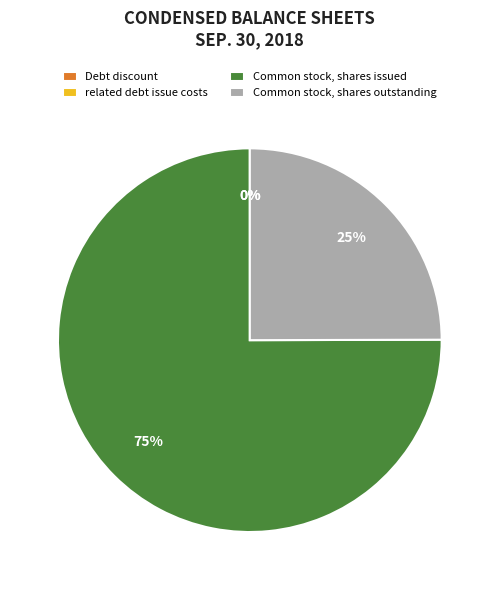

Which slice is the largest?

Common stock, shares issued